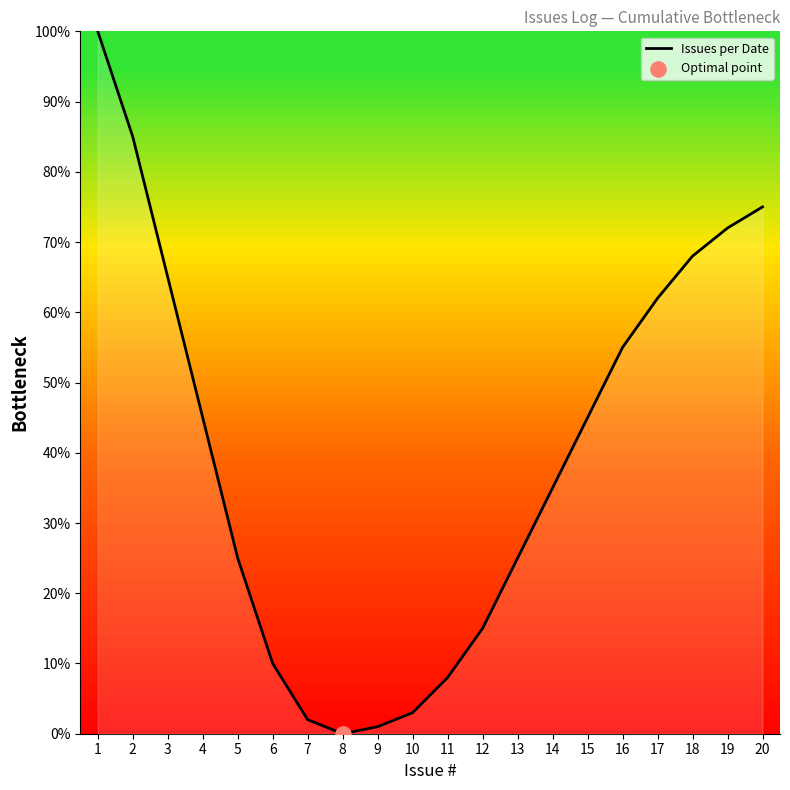

What is the change in value from 3 to 12?

-50